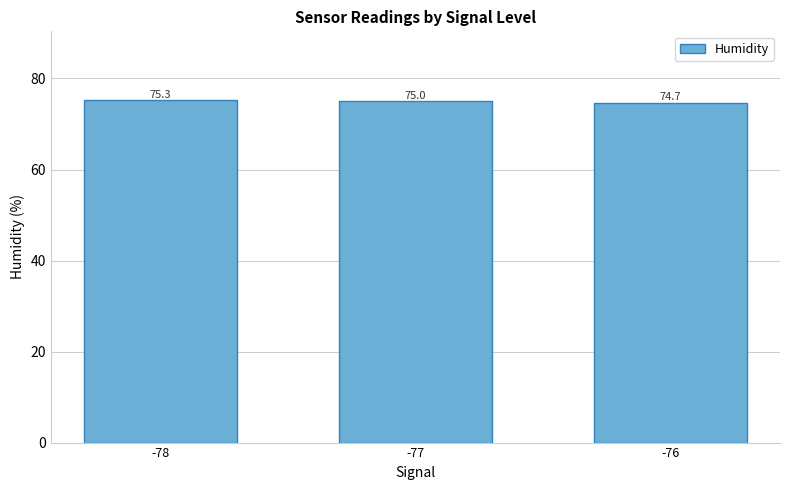

The value at -76 is 74.7. True or false?

True